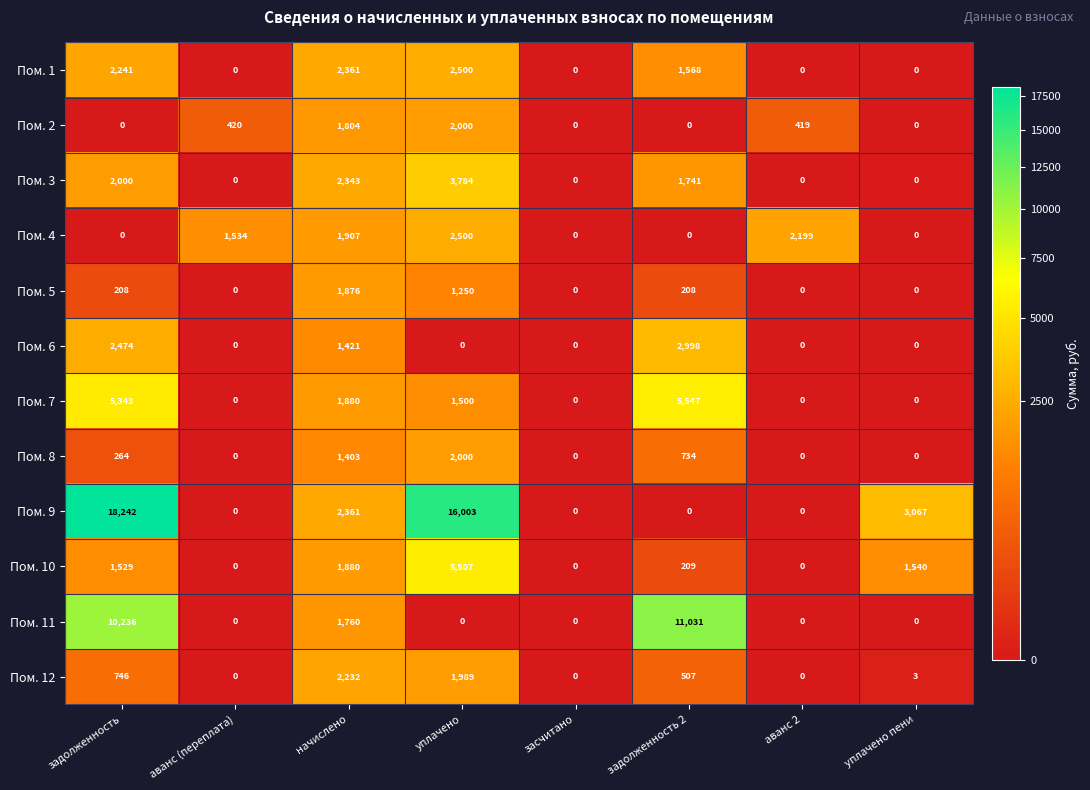

Count the Пом. 6 values in the range 0 to 2474.

7